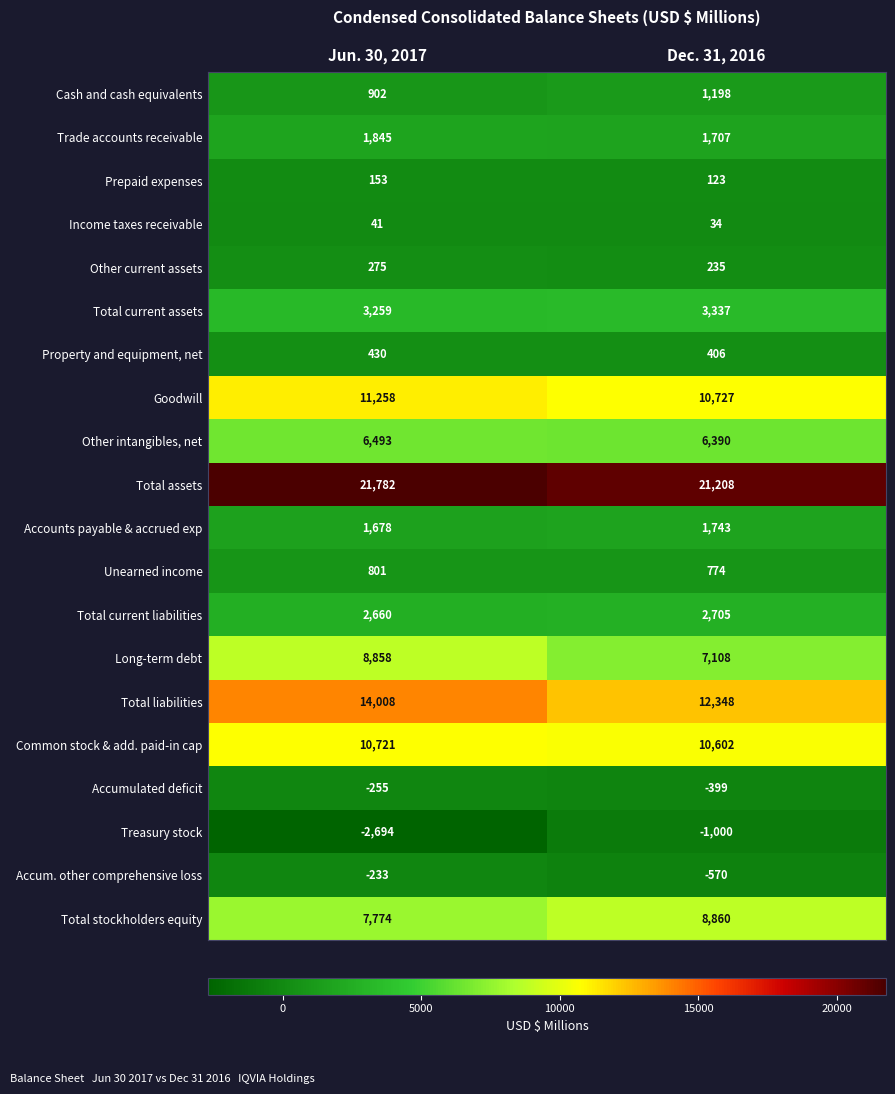

Read the Income taxes receivable value at Jun. 30, 2017.

41